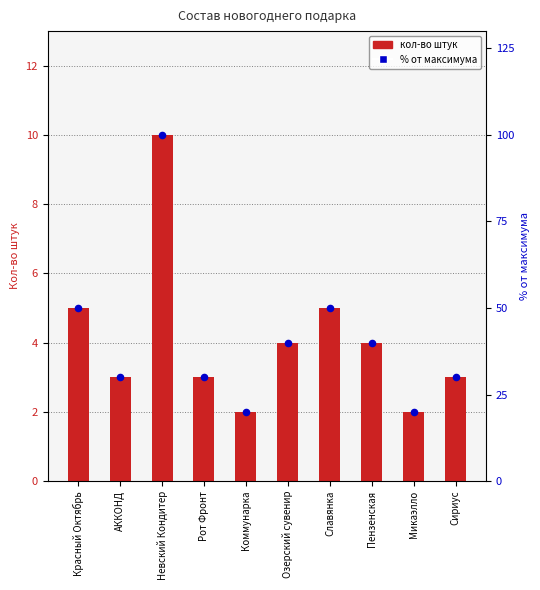

At which category is the sum across all series the highest?

Невский Кондитер